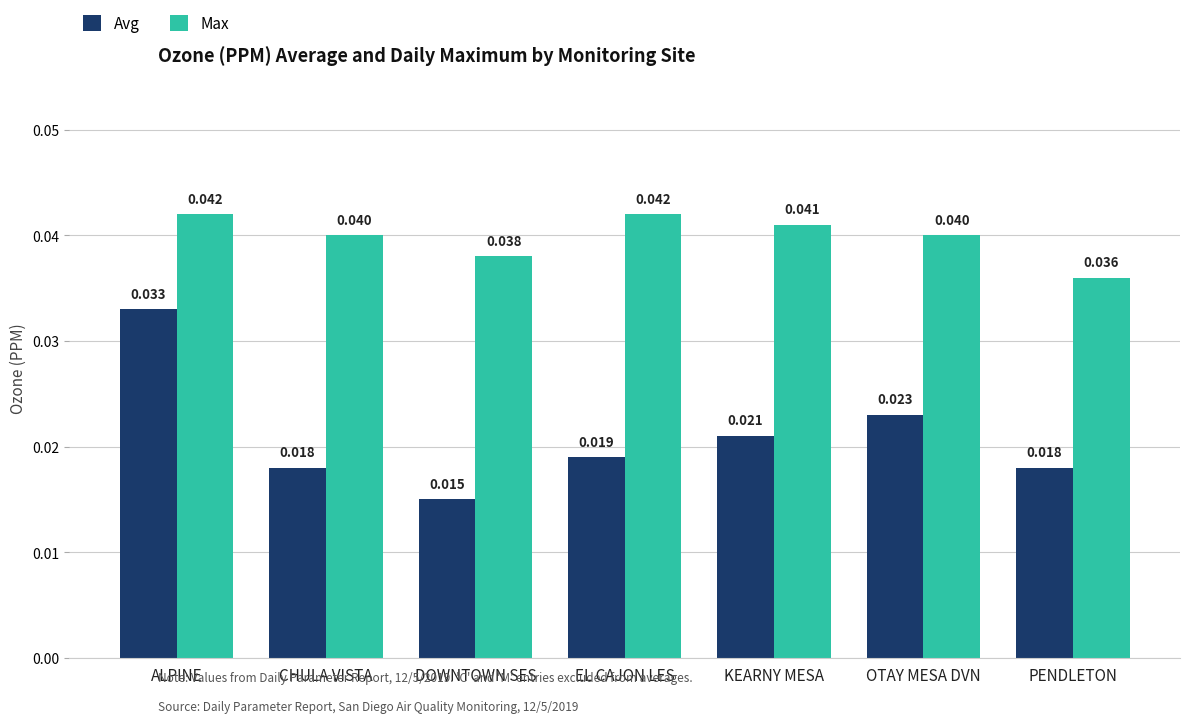

How many bars are there in each group?

2